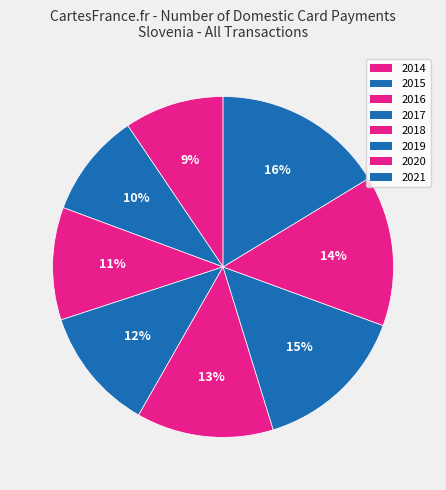

How many slices are in this pie chart?

8